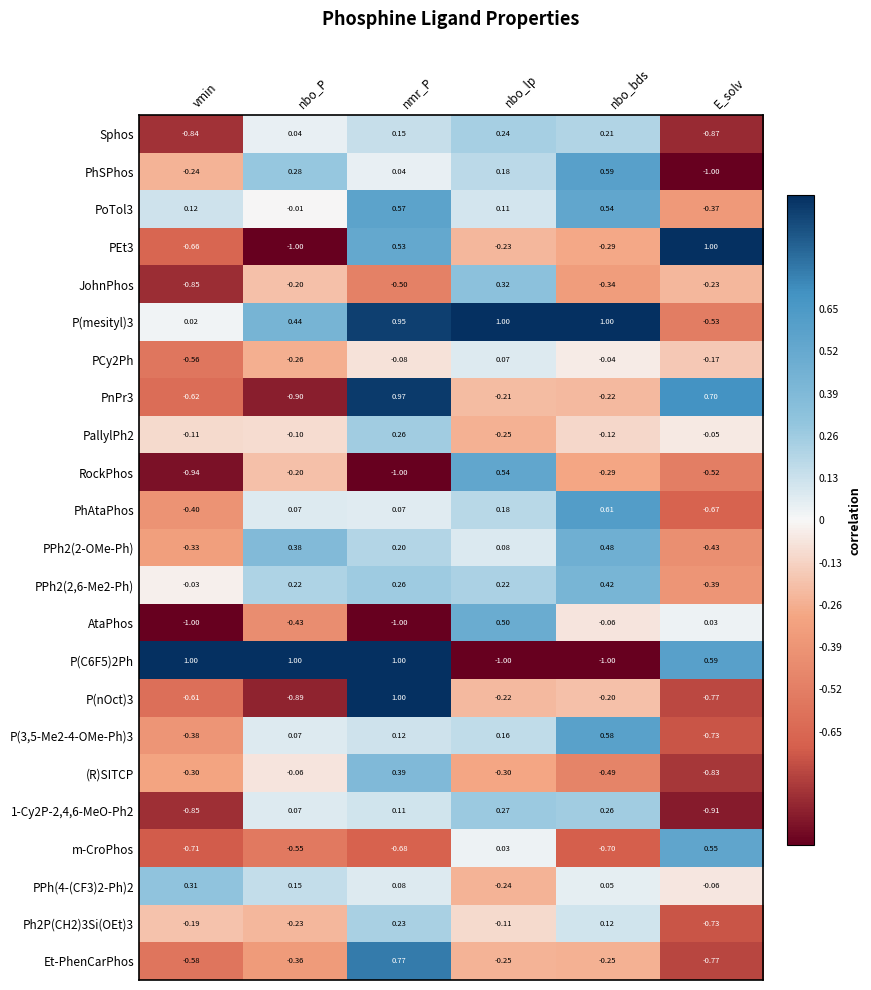

How many data points in P(nOct)3 are less than 0?

5